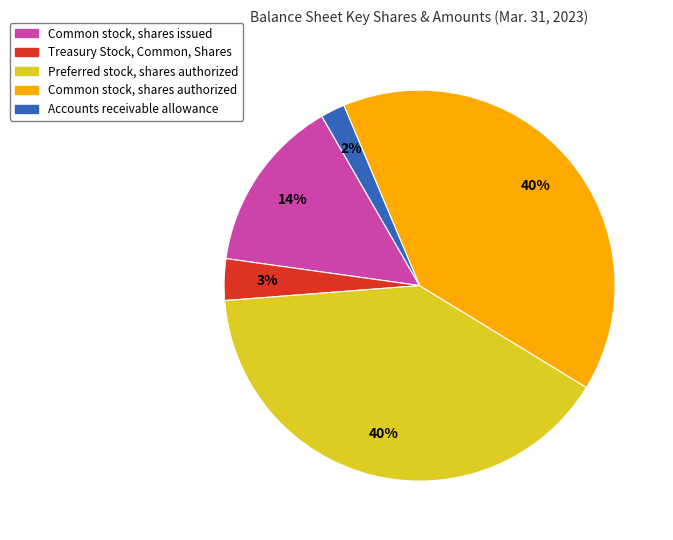

To the nearest percent, what portion does Common stock, shares authorized represent?

40%